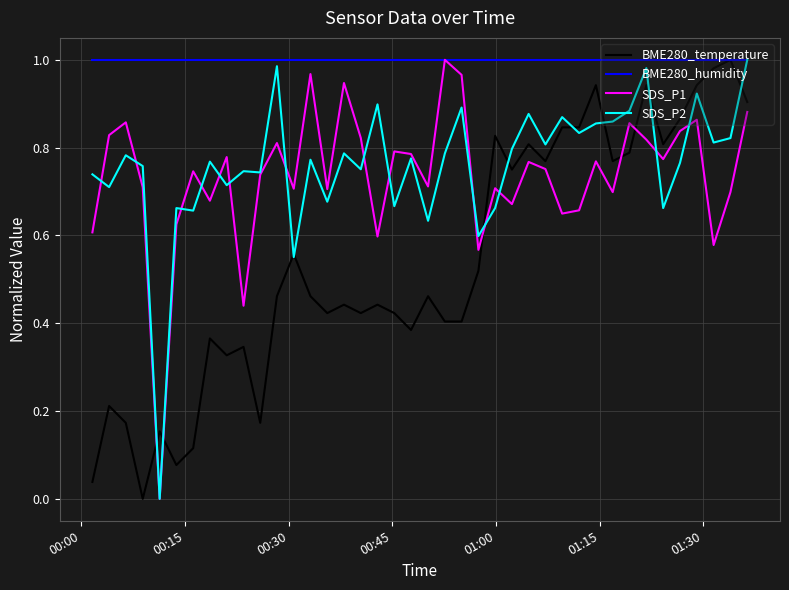

Which series has the largest total across all categories?

BME280_humidity